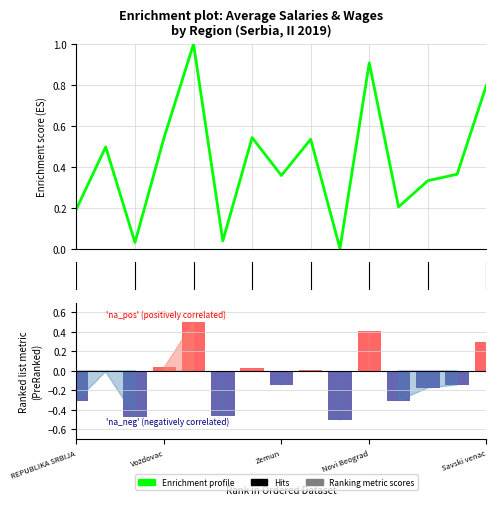

Count the number of data series in this chart.

2